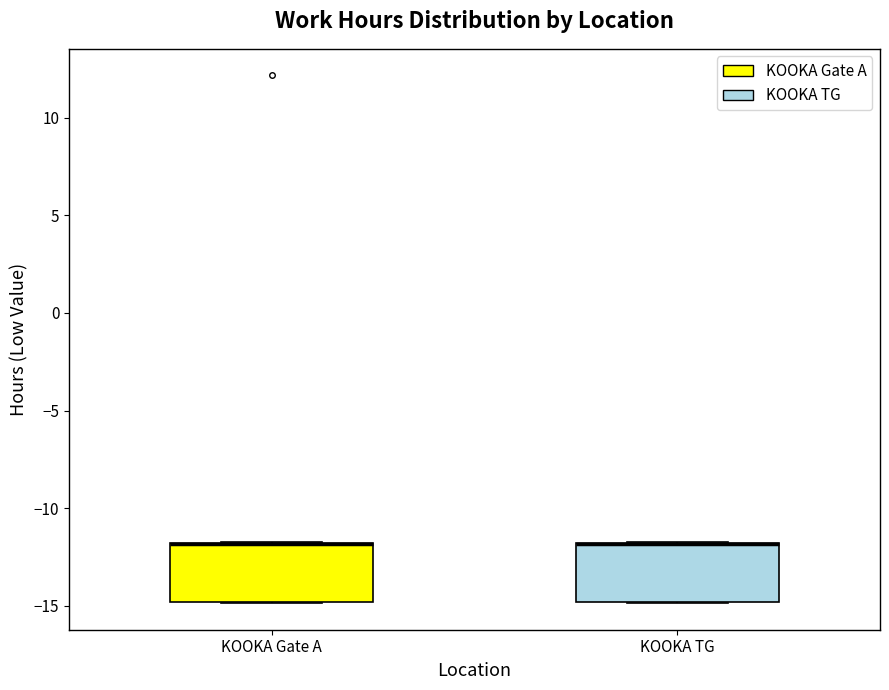

Reading left to right, transcribe this box plot: for each box, give where its median line is, the range the box spans, and where its two whiskers end, as read against the y-axis. The values are not printed on the chart, so give them approximately, as read against the axis.

KOOKA Gate A: median -12.0 (drawn on the box's upper edge), box -15.0 to -12.0, whiskers -15.0 to -11.5
KOOKA TG: median -12.0 (drawn on the box's upper edge), box -15.0 to -12.0, whiskers -15.0 to -11.5